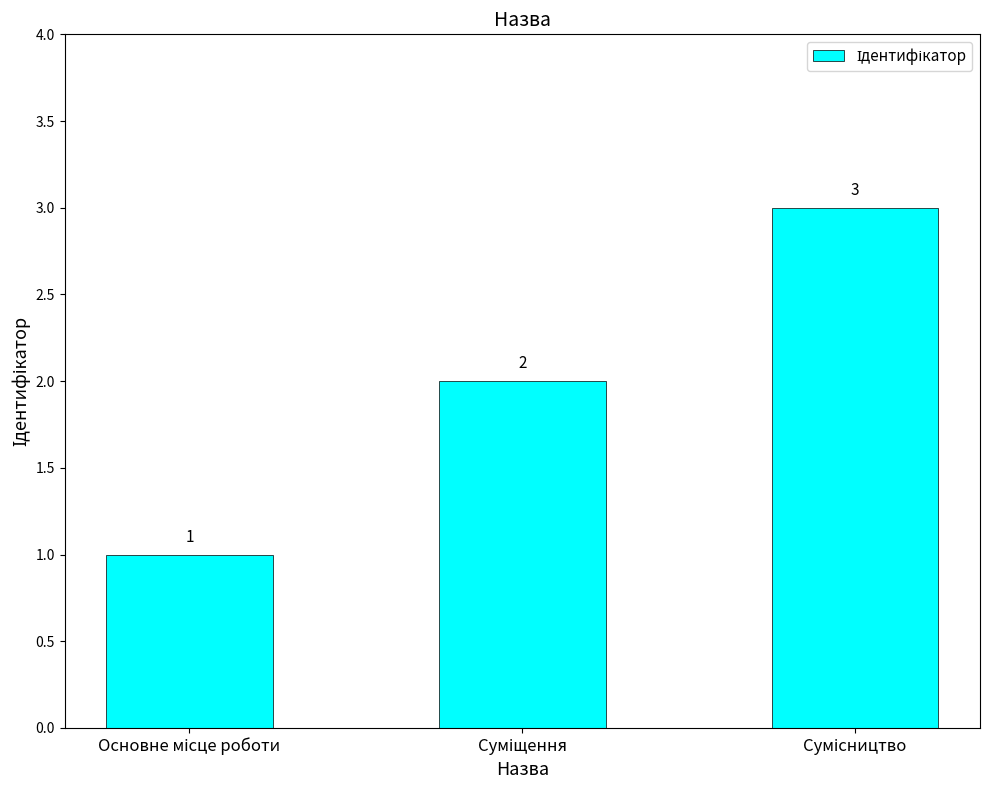

What is the difference between the maximum and minimum values?

2